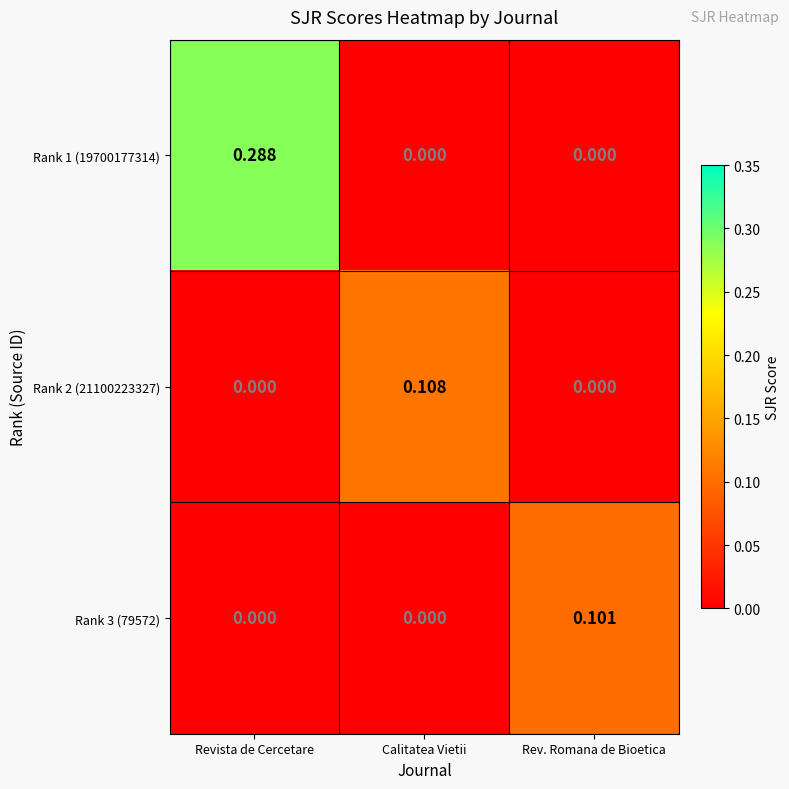

Which series has the largest total across all categories?

Rank 1 (19700177314)